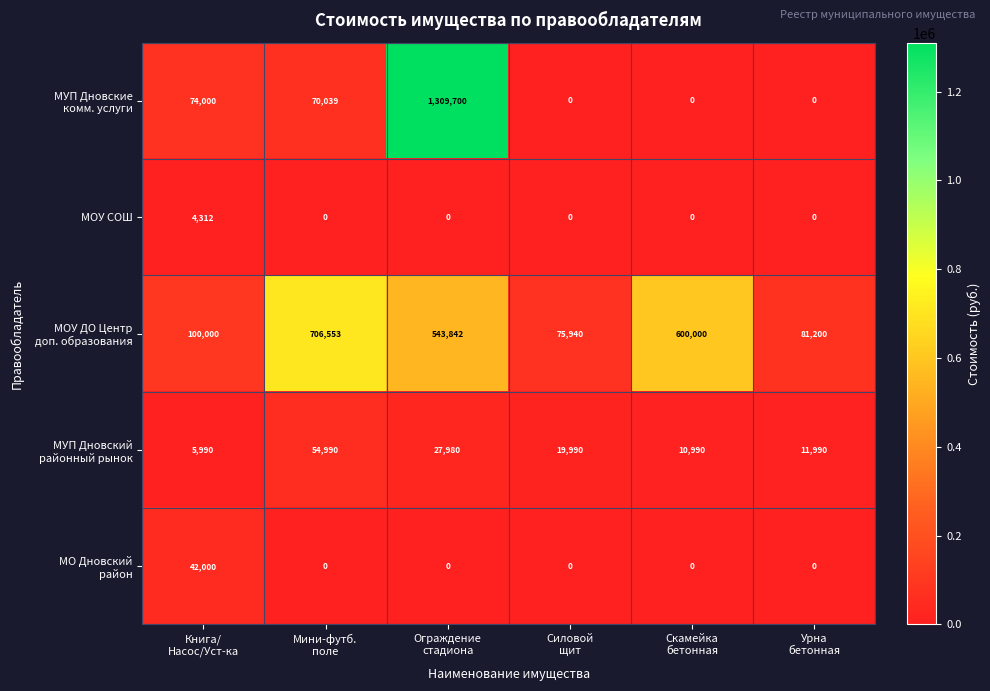

How many data points does each series have?

6